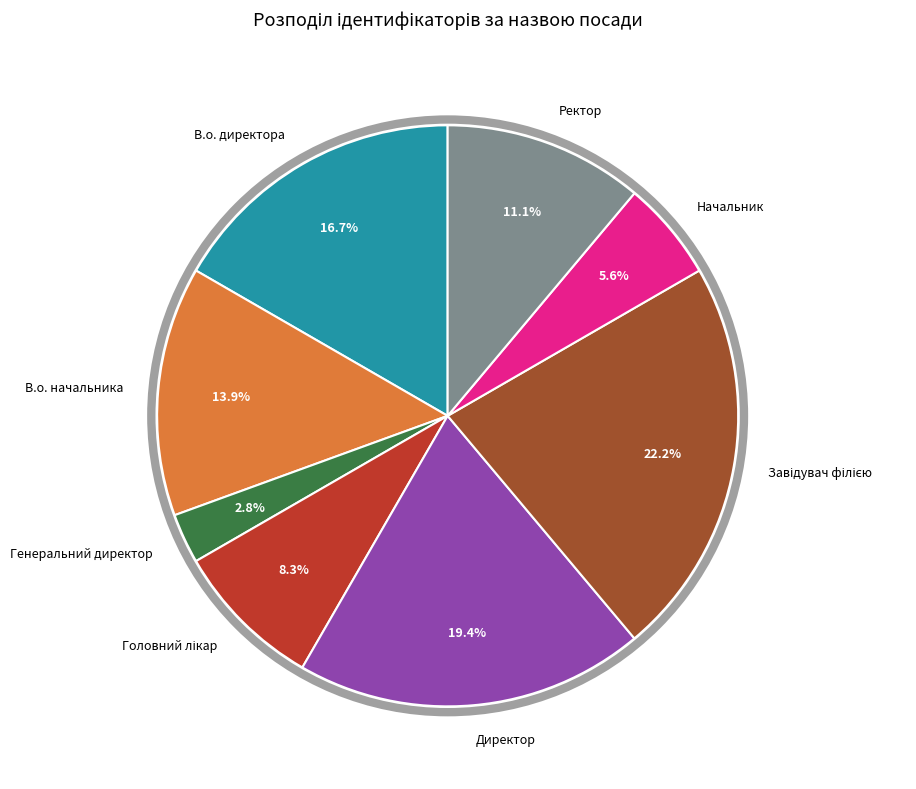

What is the smallest slice in the pie chart?

Генеральний директор